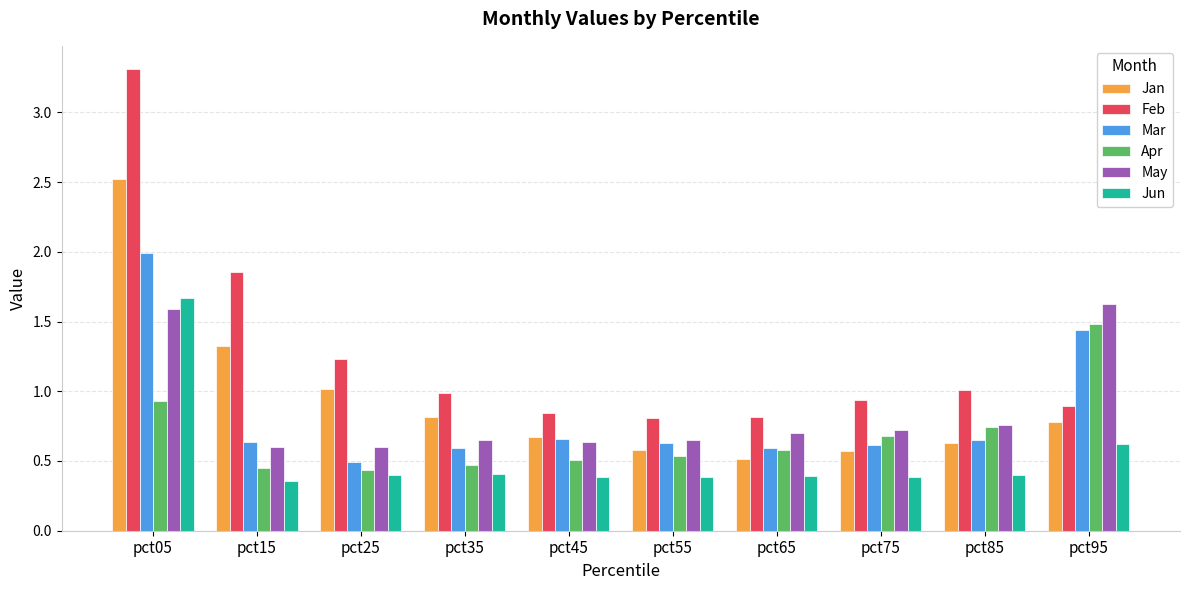

Which series has the largest total across all categories?

Feb